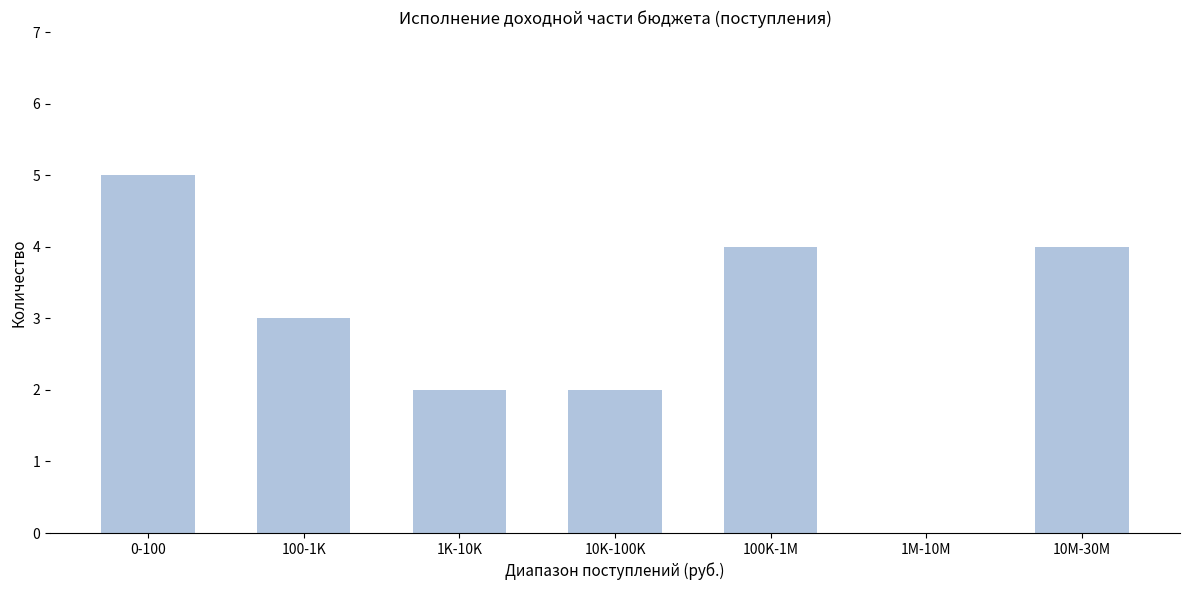

Reading left to right, extract all data points from this chart.

0-100=5	100-1K=3	1K-10K=2	10K-100K=2	100K-1M=4	1M-10M=0	10M-30M=4